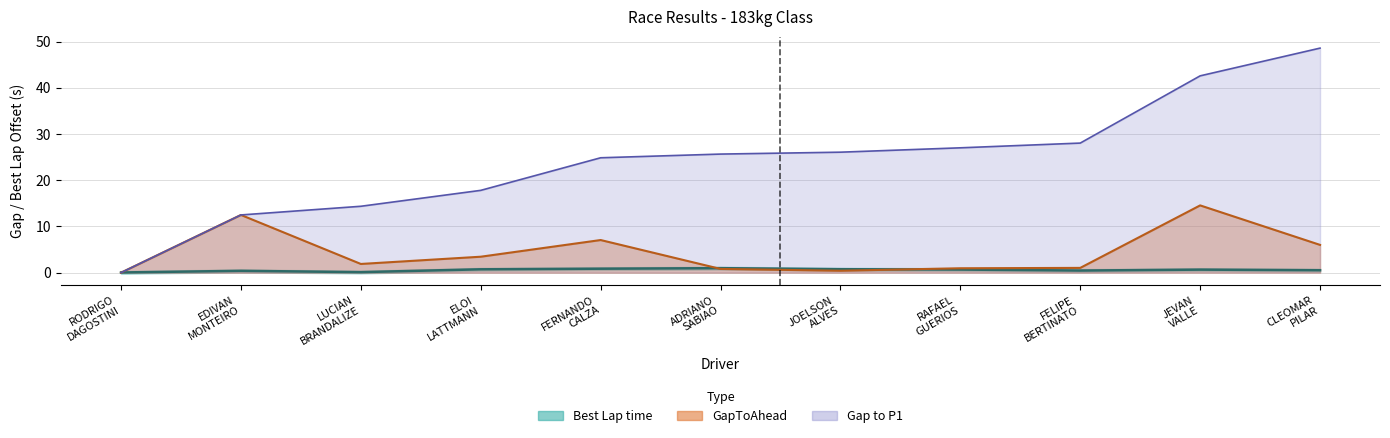

What is the total value across all series at ADRIANO SABIAO?

27.4